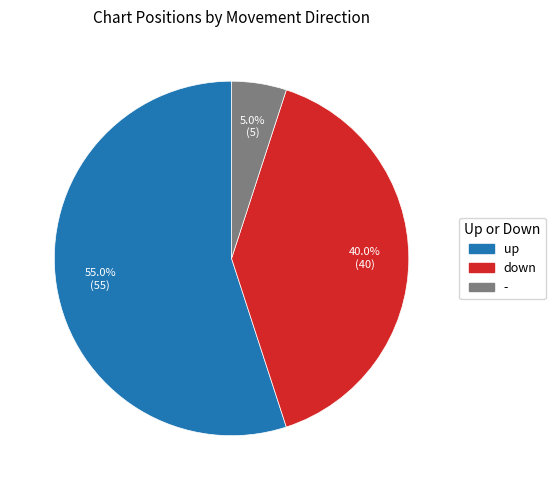

Which category has the smallest portion of the pie?

-